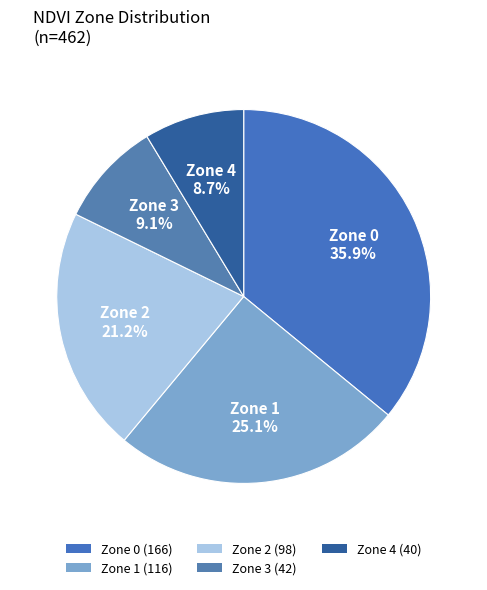

The Zone 4 slice represents 19% of the pie. True or false?

False